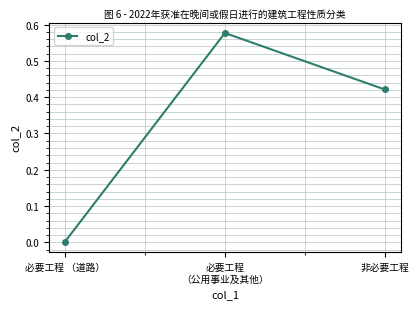

True or false: the data shows 0.1 at 非必要工程.

False